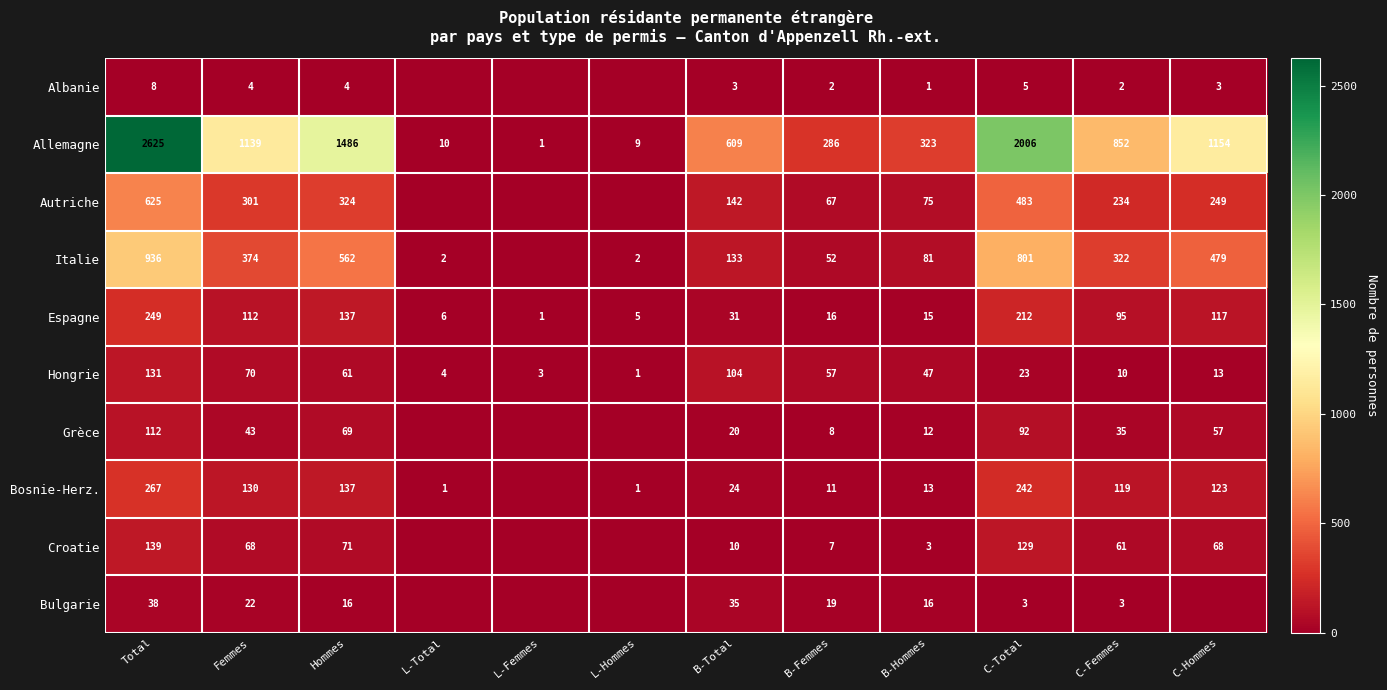

At which label does Espagne reach its peak?

Total